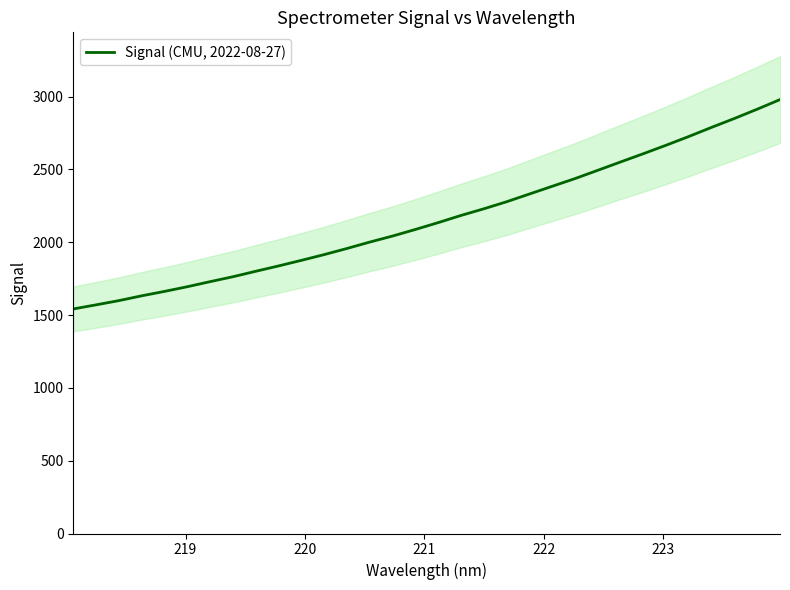

What is the lowest value of the Signal (CMU, 2022-08-27) series?

1542.2